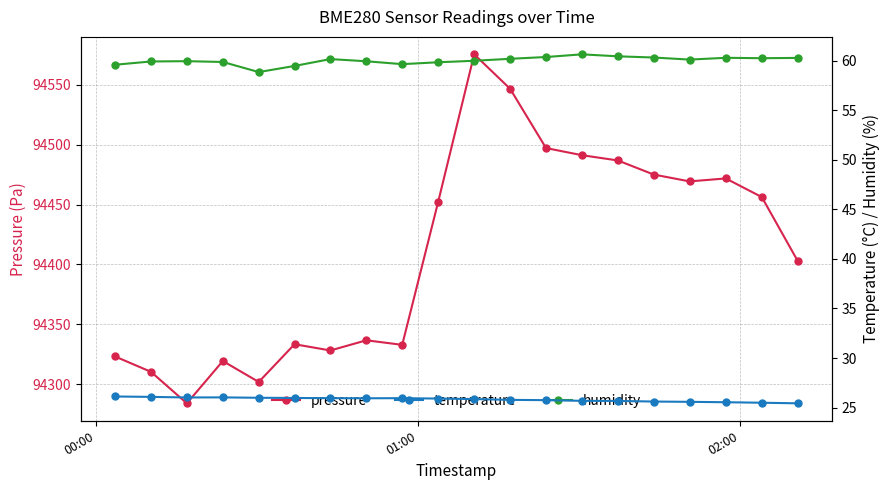

How many lines are shown in the chart?

3